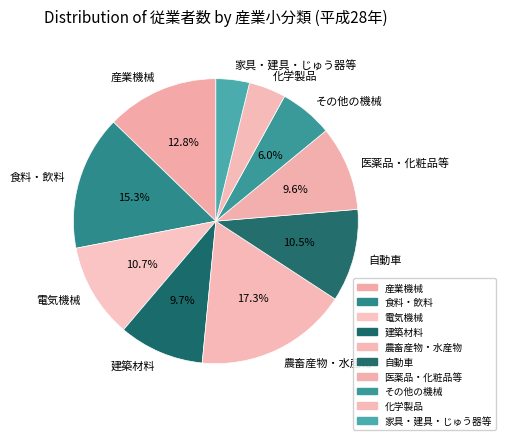

To the nearest percent, what is the difference between the largest and smallest slice percentages?

14%